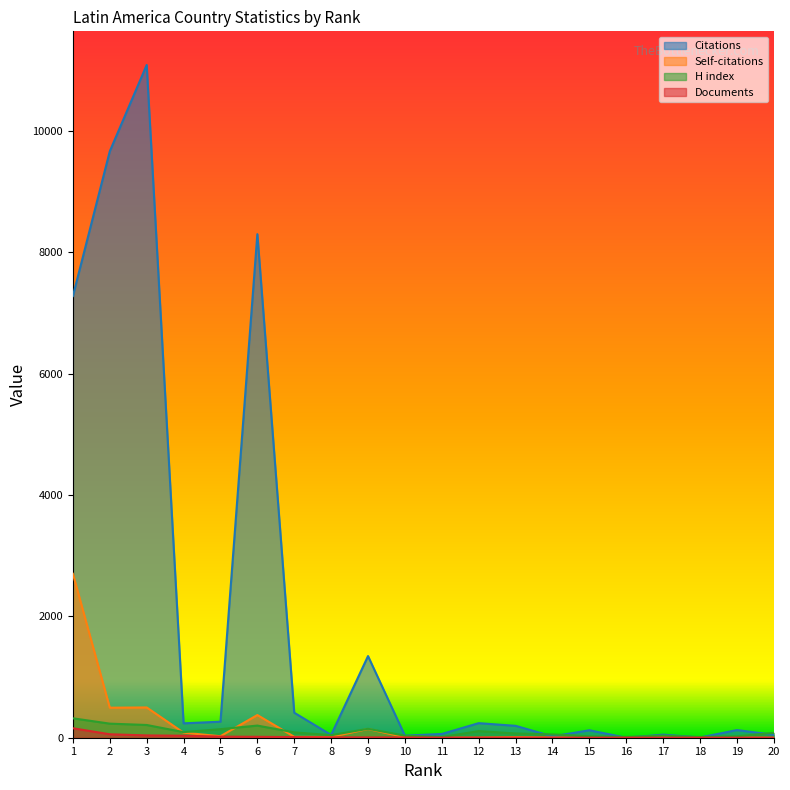

The Citations series shows 1346 at 9. True or false?

True